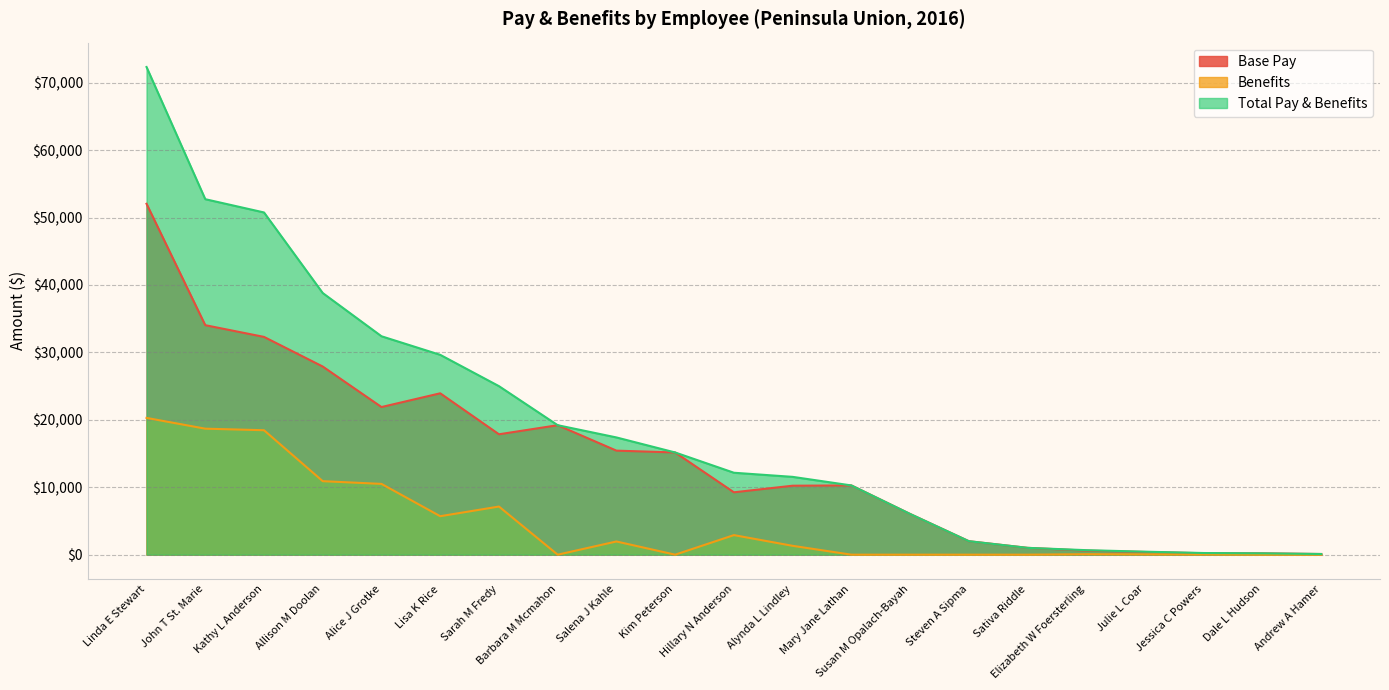

What is the difference between the highest and lowest values at Hillary N Anderson?

9250.1